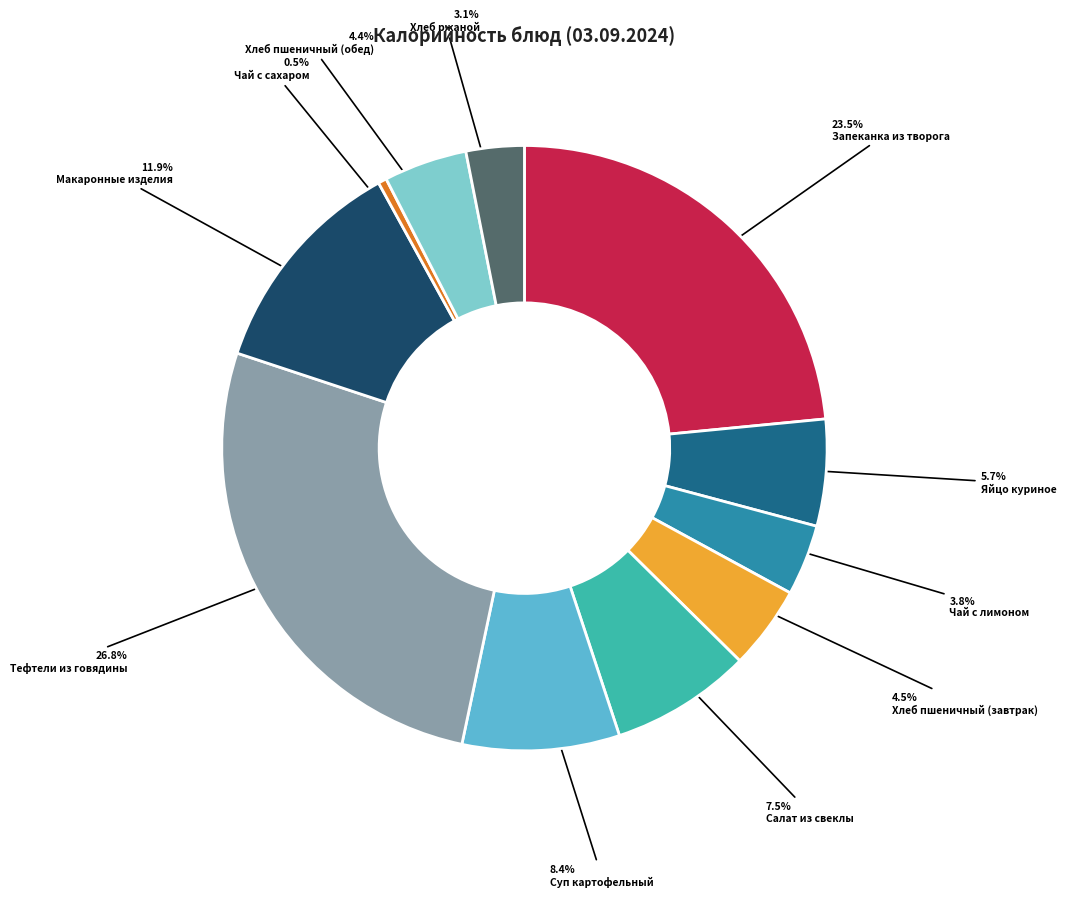

How many segments does this pie chart have?

11